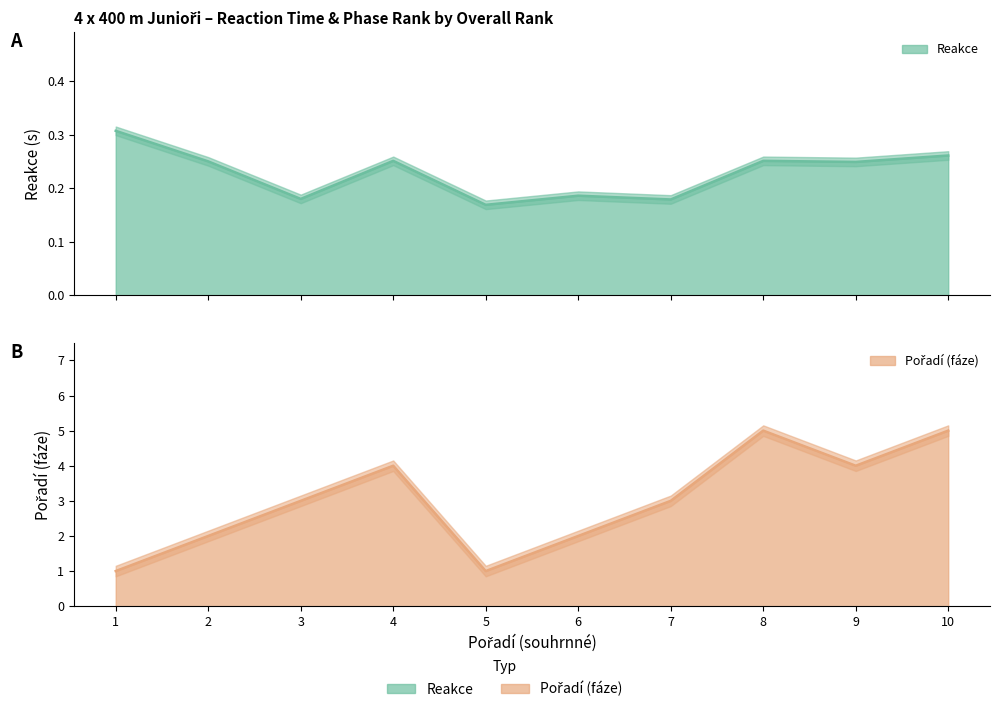

How many values in the Pořadí (fáze) series are below 3?

4